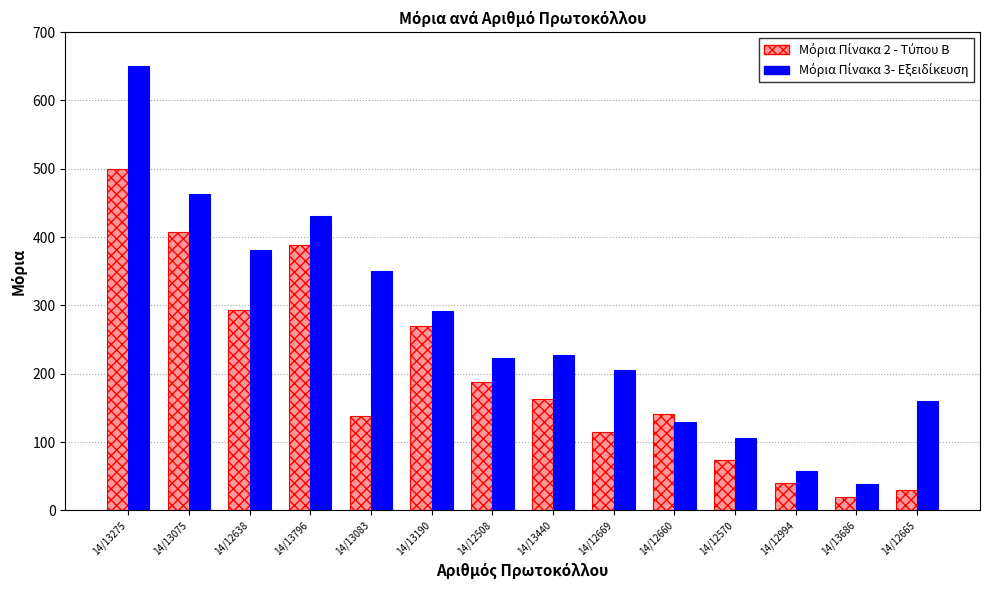

Which category has the highest value across all series?

14/13275